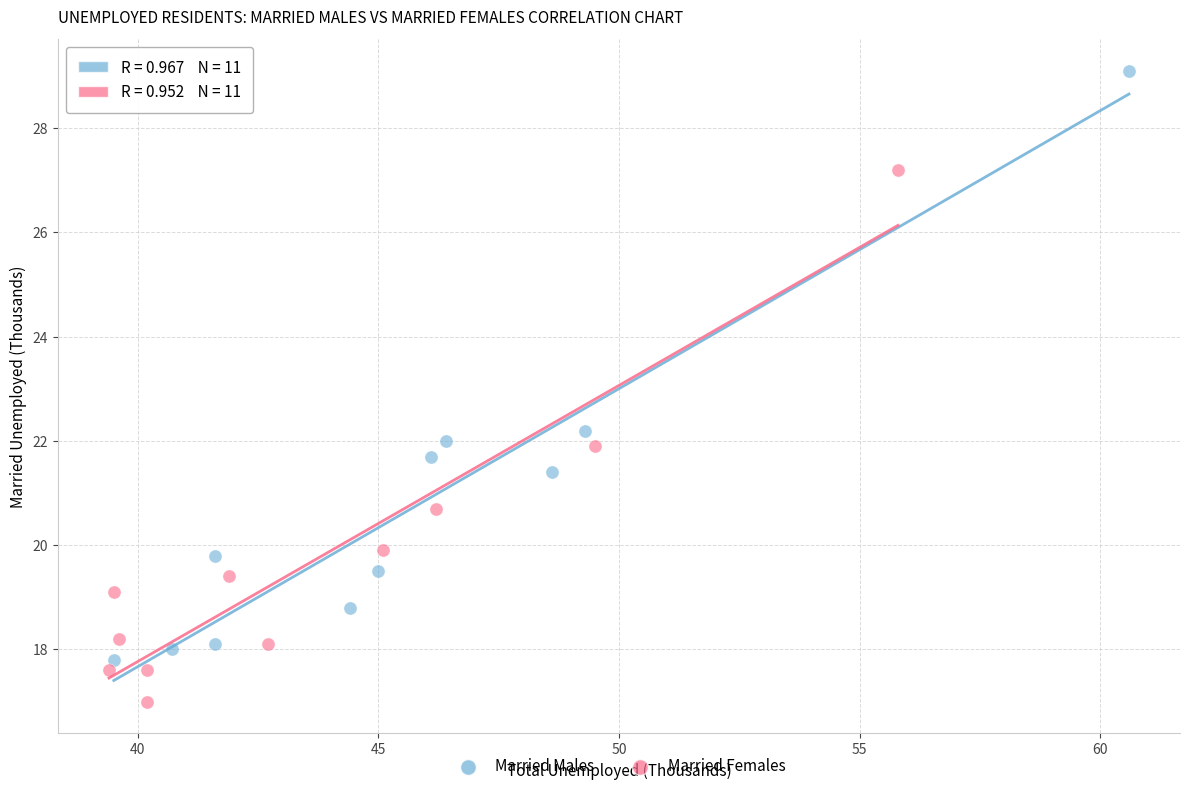

Which series has the widest spread of Y values?

Married Males